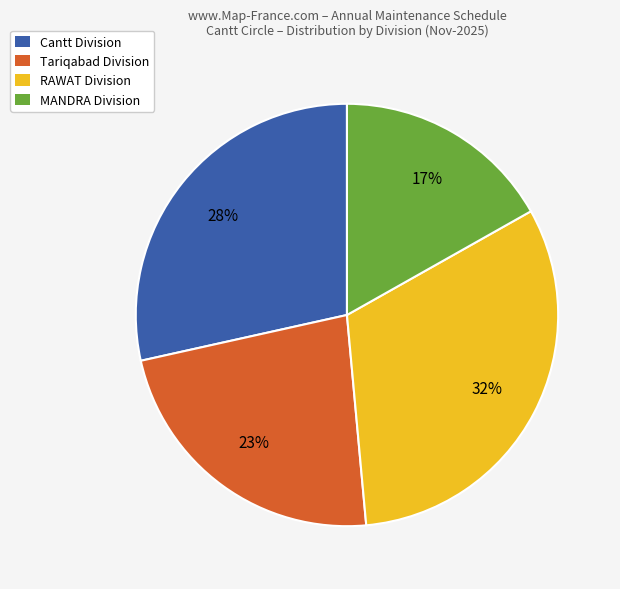

Approximately how many times larger is the value at Cantt Division compared to Tariqabad Division?

1.2